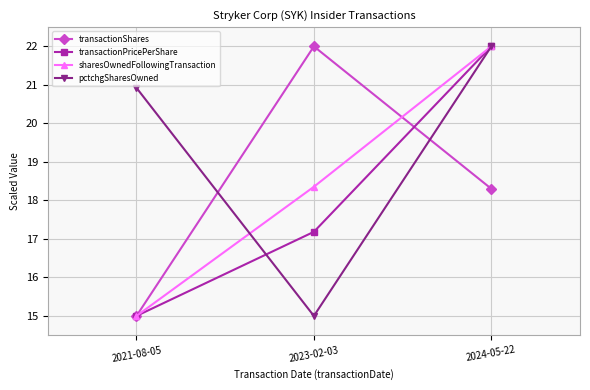

What are all the series names shown in the legend?

transactionShares, transactionPricePerShare, sharesOwnedFollowingTransaction, pctchgSharesOwned